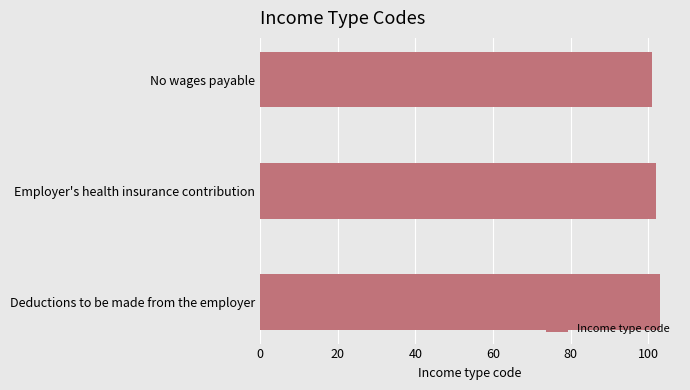

Is it true that the value at No wages payable is 52?

False